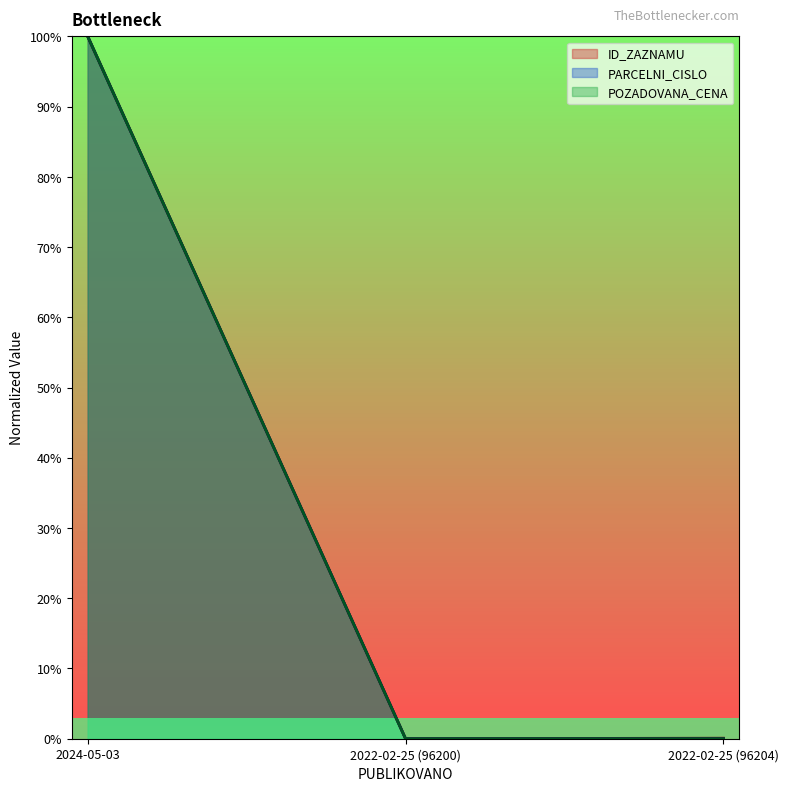

At which category is the sum across all series the highest?

2024-05-03